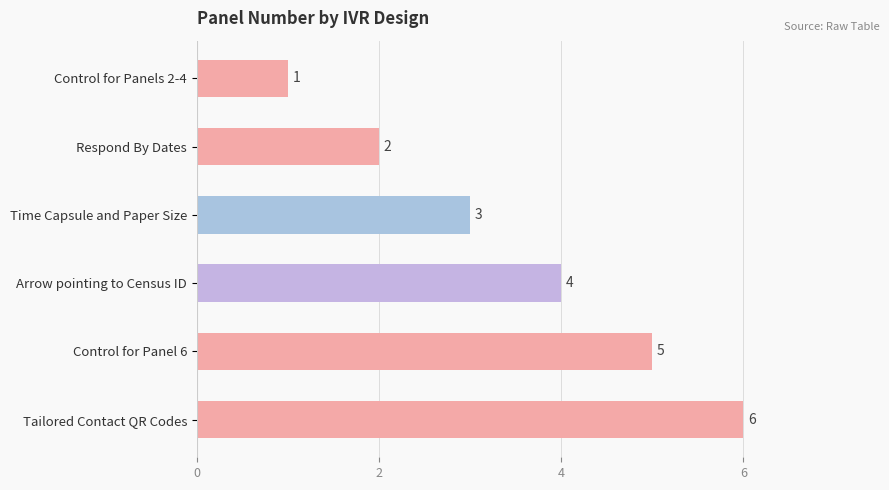

What is the change in value from Arrow pointing to Census ID to Control for Panel 6?

+1